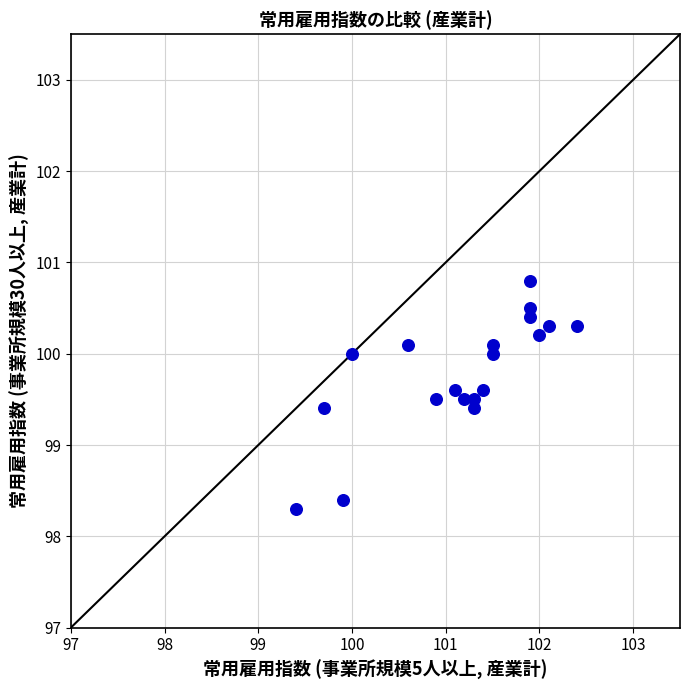

What is the range of Y values (max minus min)?

2.5